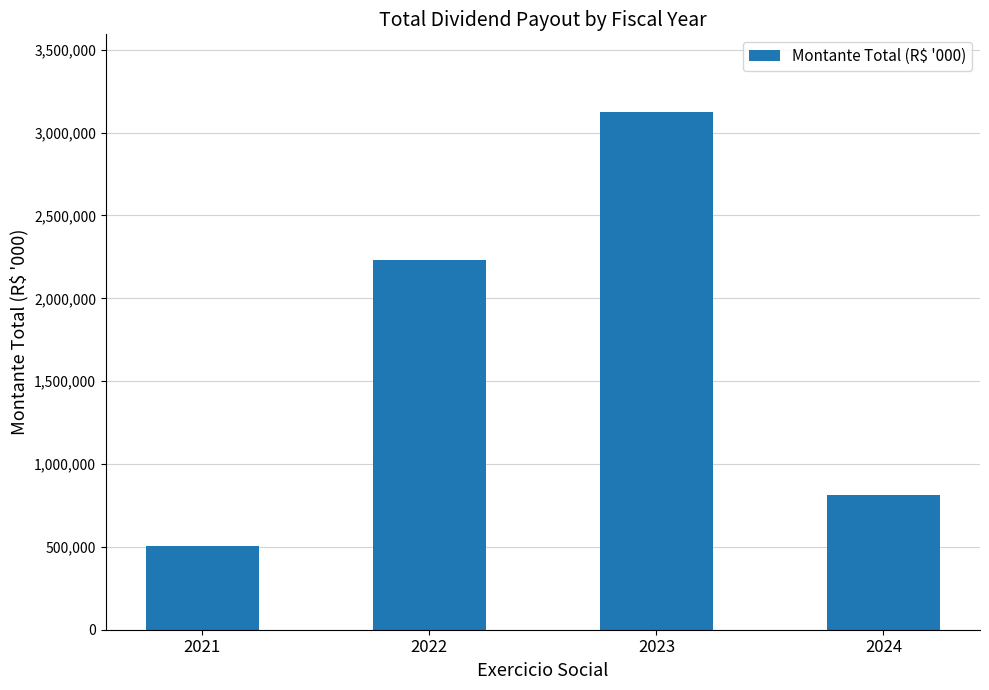

Reading left to right, extract all data points from this chart.

2021=505628.0	2022=2232463.0	2023=3124577.0	2024=816046.0